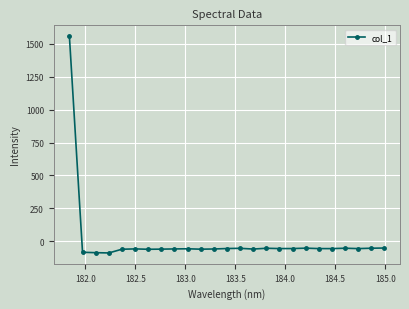

True or false: the data has more than 0 interior local peaks.

True